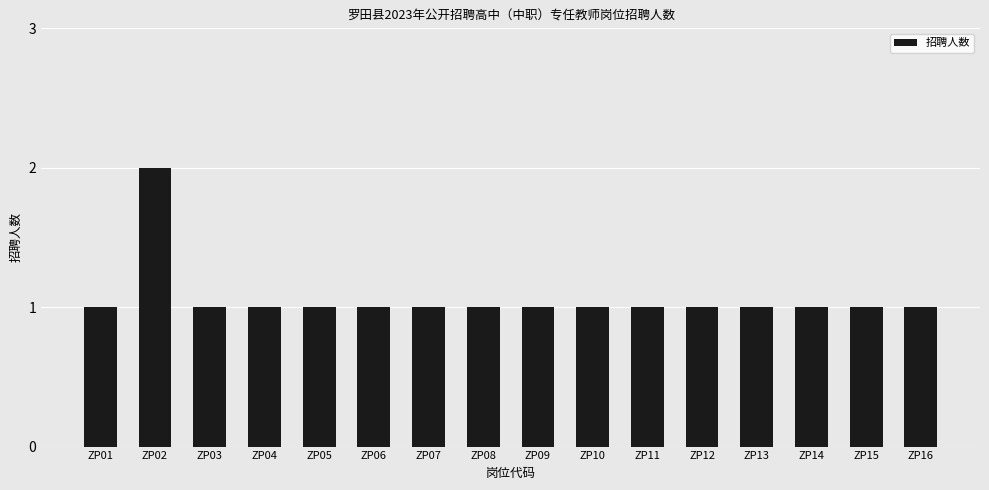

True or false: the data shows 1 at ZP16.

True